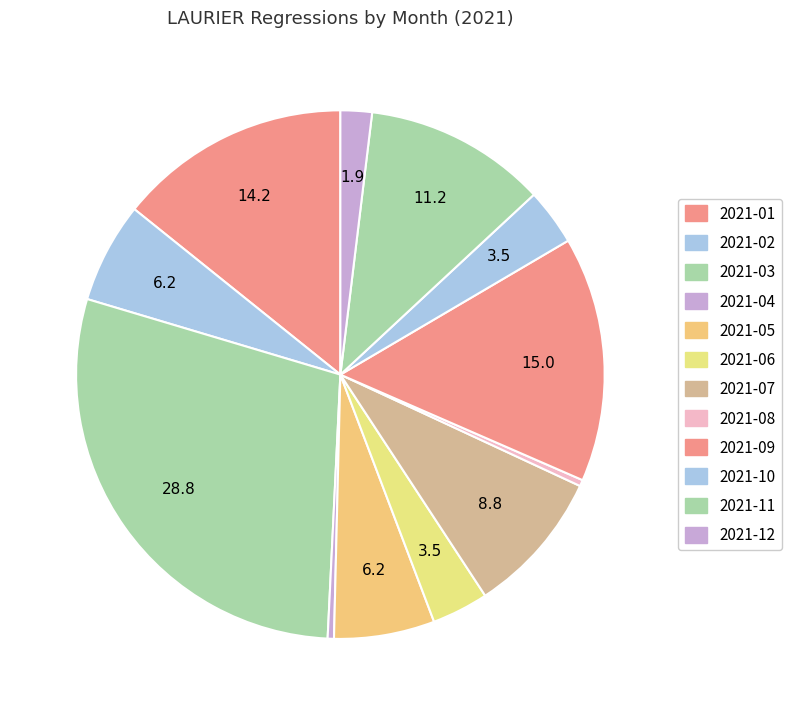

How many slices are in this pie chart?

12